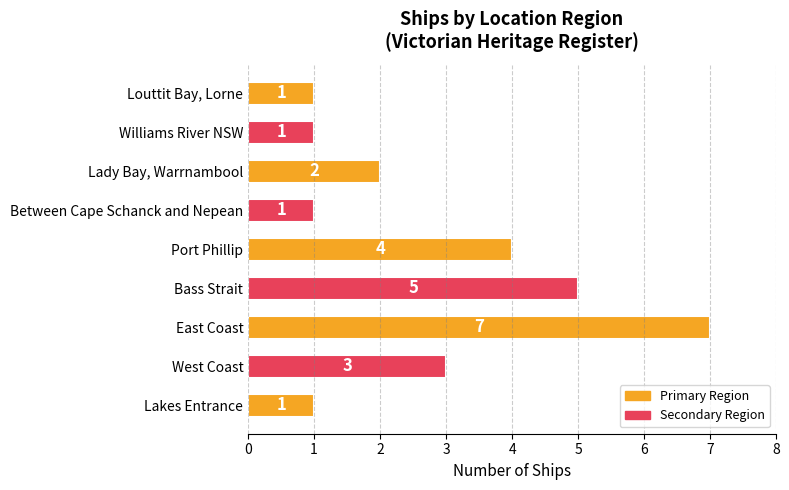

Between East Coast and Between Cape Schanck and Nepean, which is larger?

East Coast